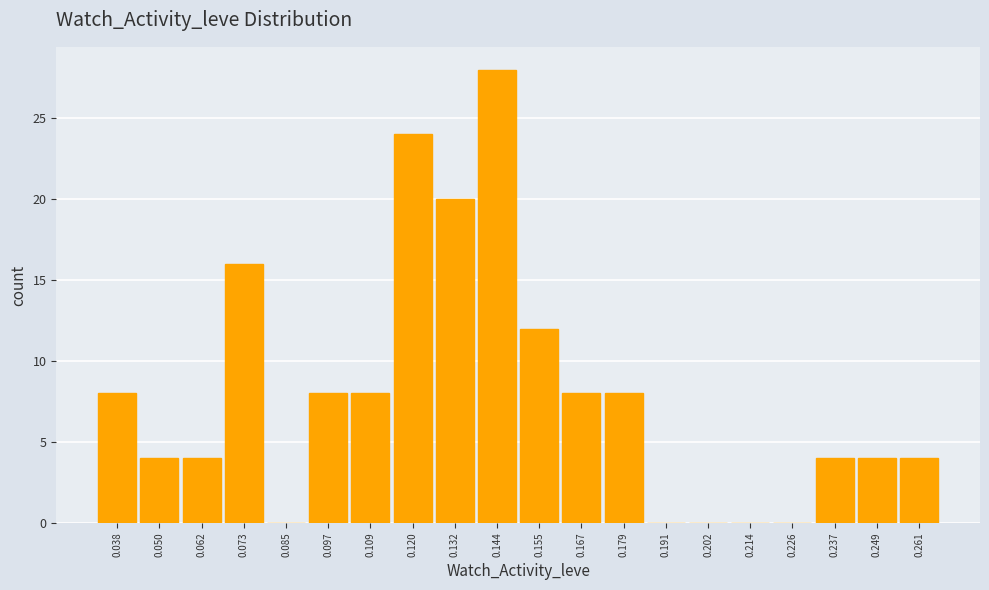

Reading left to right, transcribe this chart: for each bar, give the range it covers on the x-axis and its height. Neither the bar edges nor the heights are printed on the chart, so give them approximately, as read against the axes.

0.032 to 0.044: 8
0.044 to 0.056: 4
0.056 to 0.068: 4
0.068 to 0.080: 16
0.080 to 0.092: 0
0.092 to 0.102: 8
0.102 to 0.114: 8
0.114 to 0.126: 24
0.126 to 0.138: 20
0.138 to 0.150: 28
0.150 to 0.162: 12
0.162 to 0.174: 8
0.174 to 0.184: 8
0.184 to 0.196: 0
0.196 to 0.208: 0
0.208 to 0.220: 0
0.220 to 0.232: 0
0.232 to 0.244: 4
0.244 to 0.254: 4
0.254 to 0.266: 4